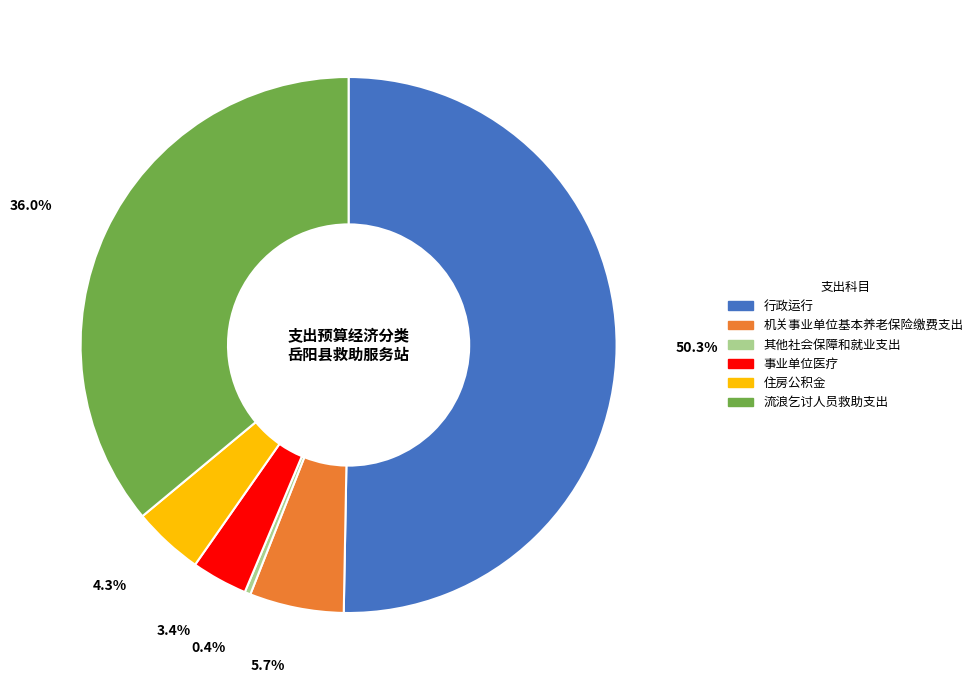

Is 其他社会保障和就业支出 the majority of the pie?

No